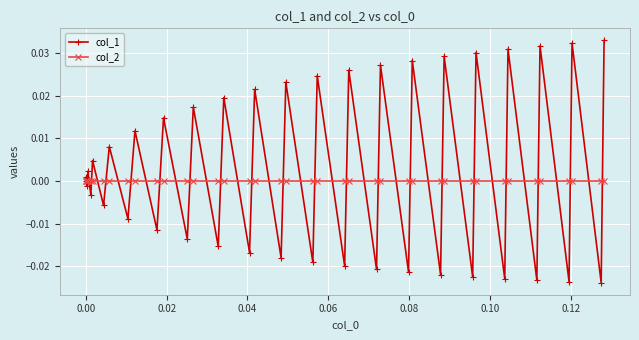

Which series has the widest spread of values?

col_1